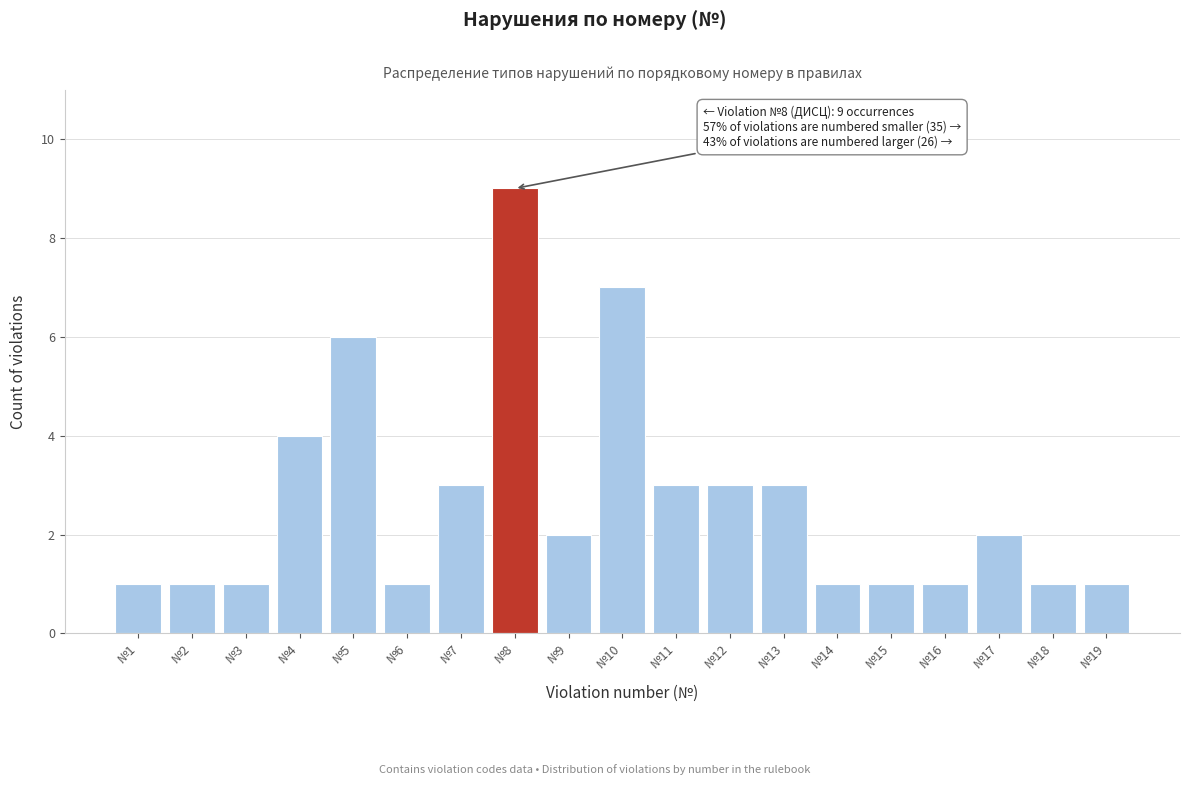

Reading left to right, list all the values displayed in this chart.

1	1	1	4	6	1	3	9	2	7	3	3	3	1	1	1	2	1	1